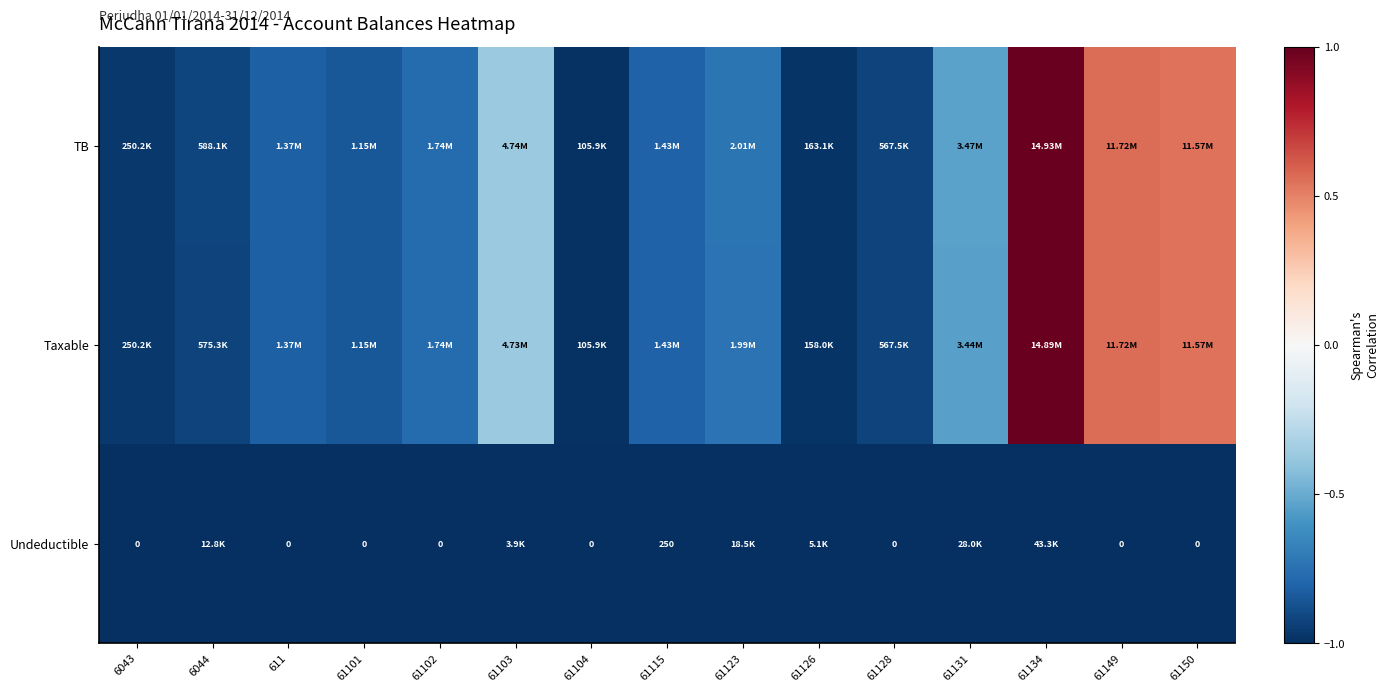

Which category has the highest value across all series?

61134